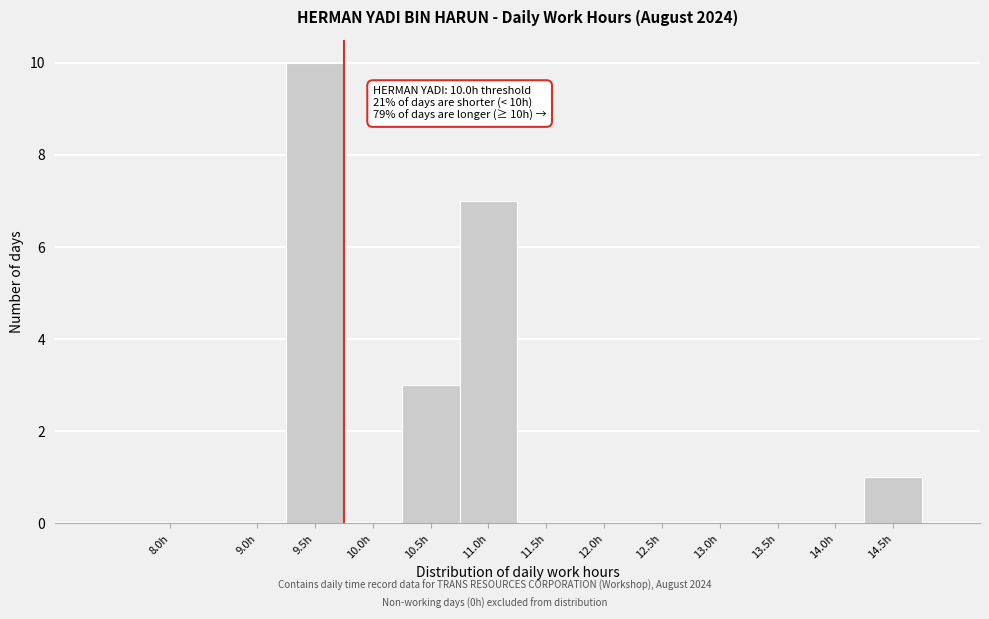

Reading right to left, what are all the values shown in this chart?

14.5h=1	14.0h=0	13.5h=0	13.0h=0	12.5h=0	12.0h=0	11.5h=0	11.0h=7	10.5h=3	10.0h=0	9.5h=10	9.0h=0	8.0h=0